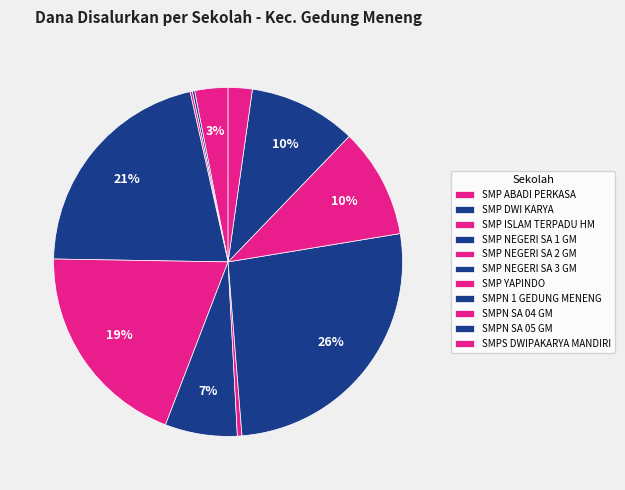

How many slices are in this pie chart?

11